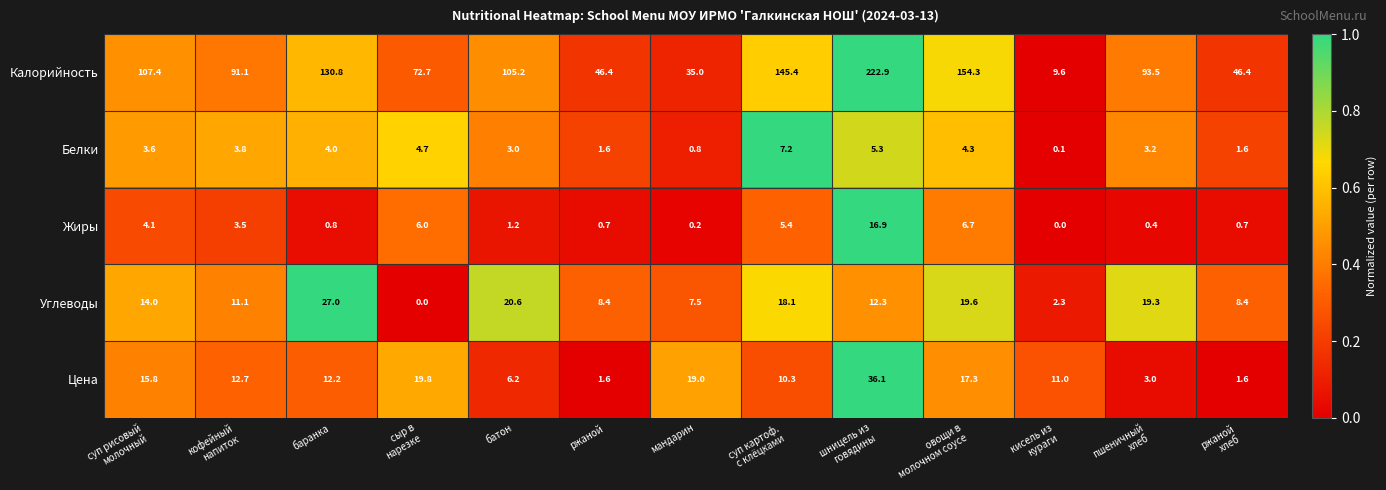

Rank the series at баранка from highest to lowest value.

Калорийность, Углеводы, Цена, Белки, Жиры